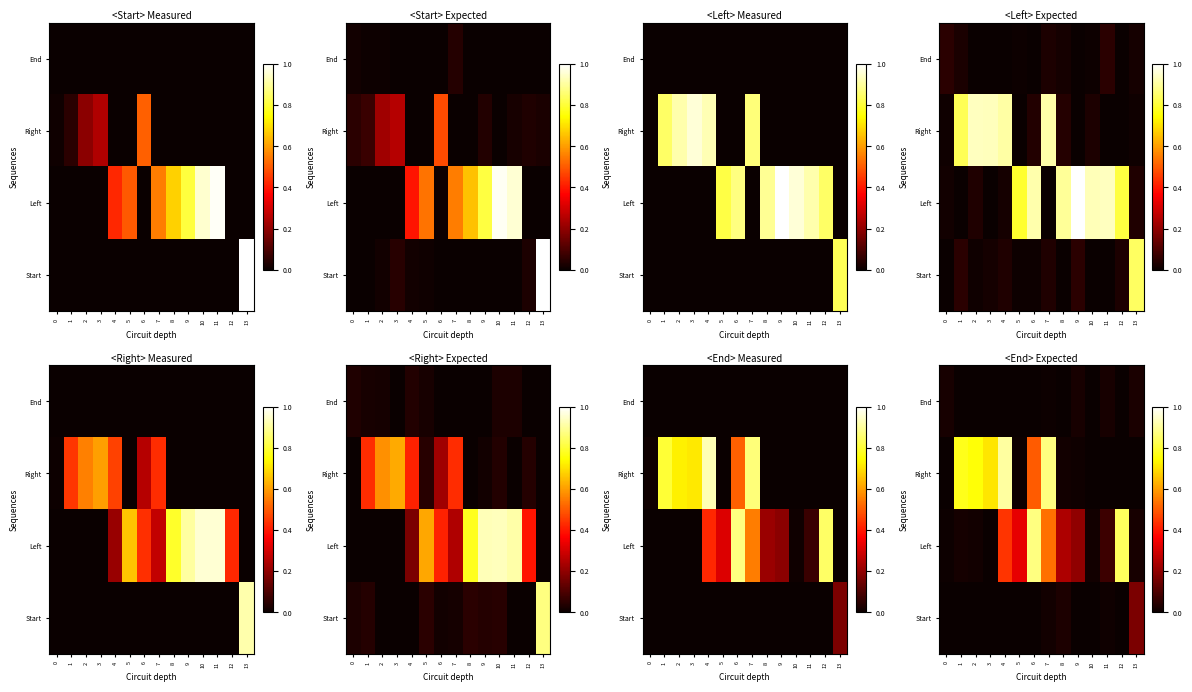

The value of row_2 at 1 is 0.0. True or false?

True